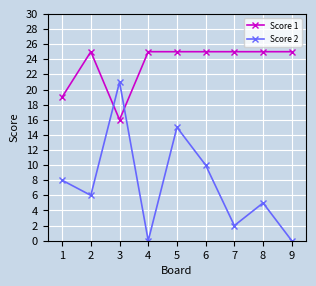

How many lines are shown in the chart?

2